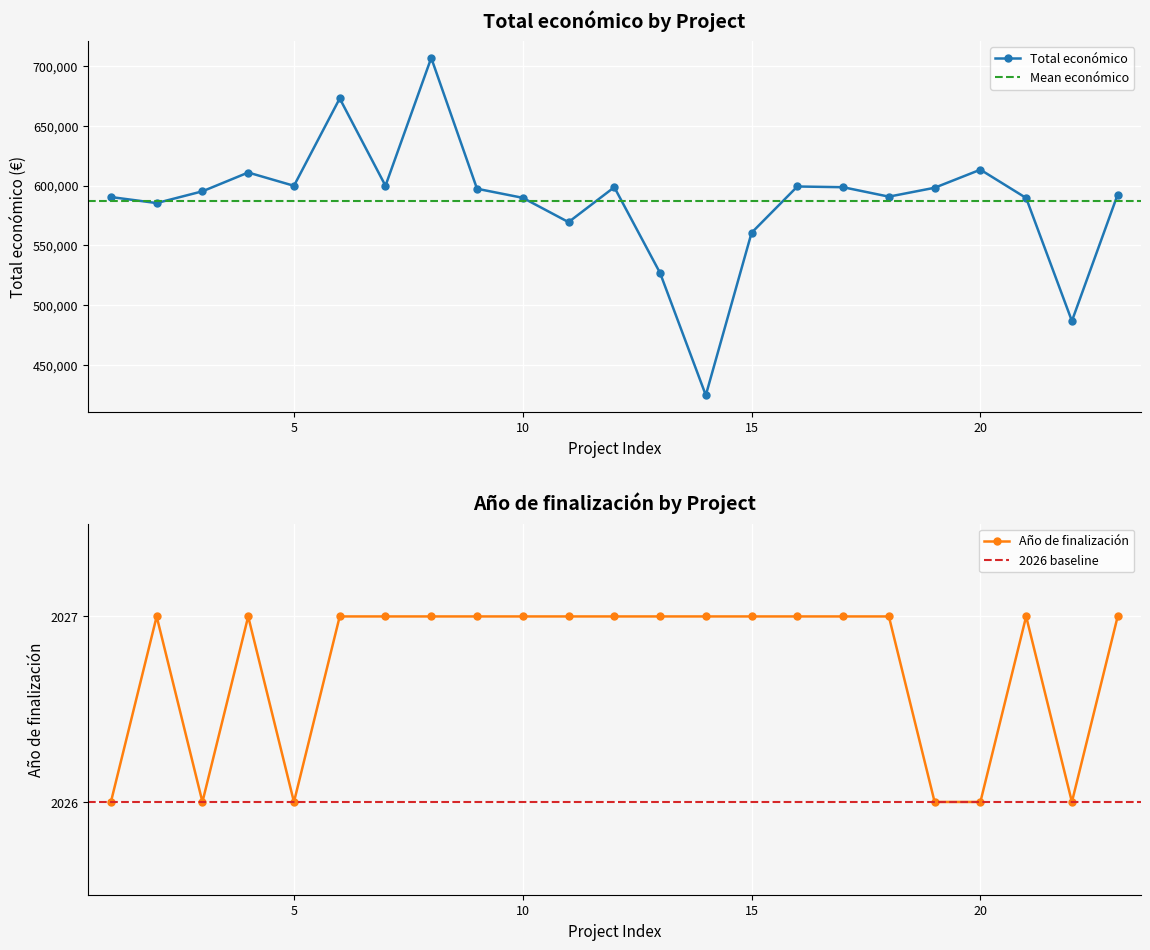

What is the lowest value of the Total económico series?

424720